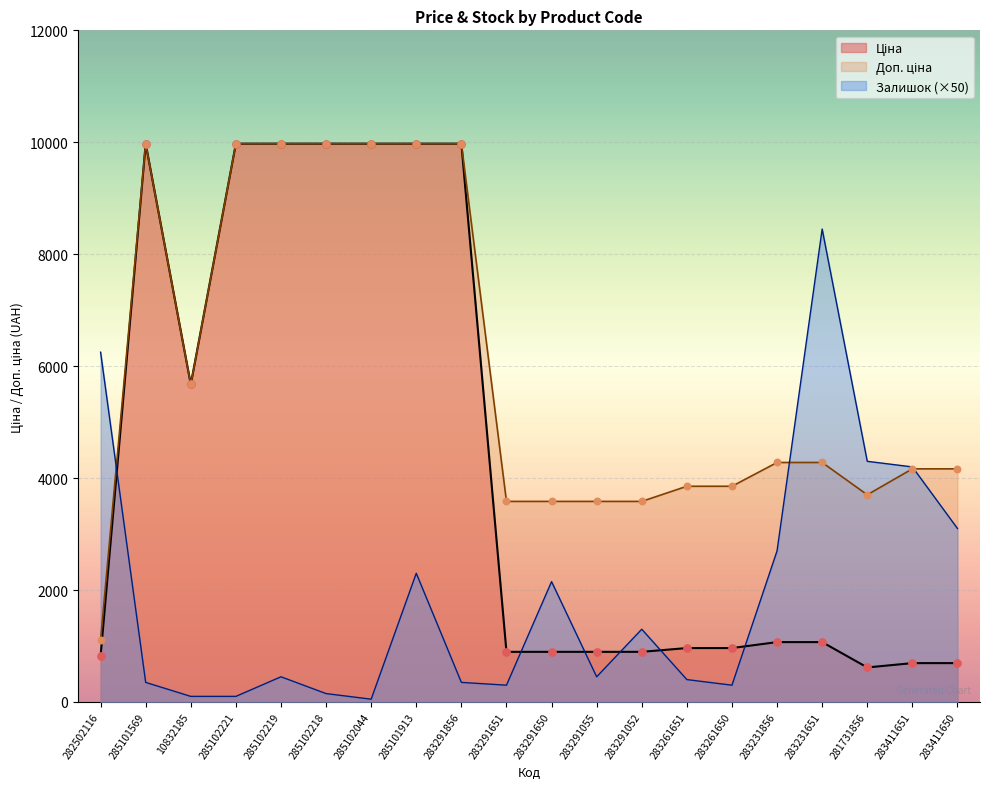

Which series reaches the minimum Y coordinate?

Залишок